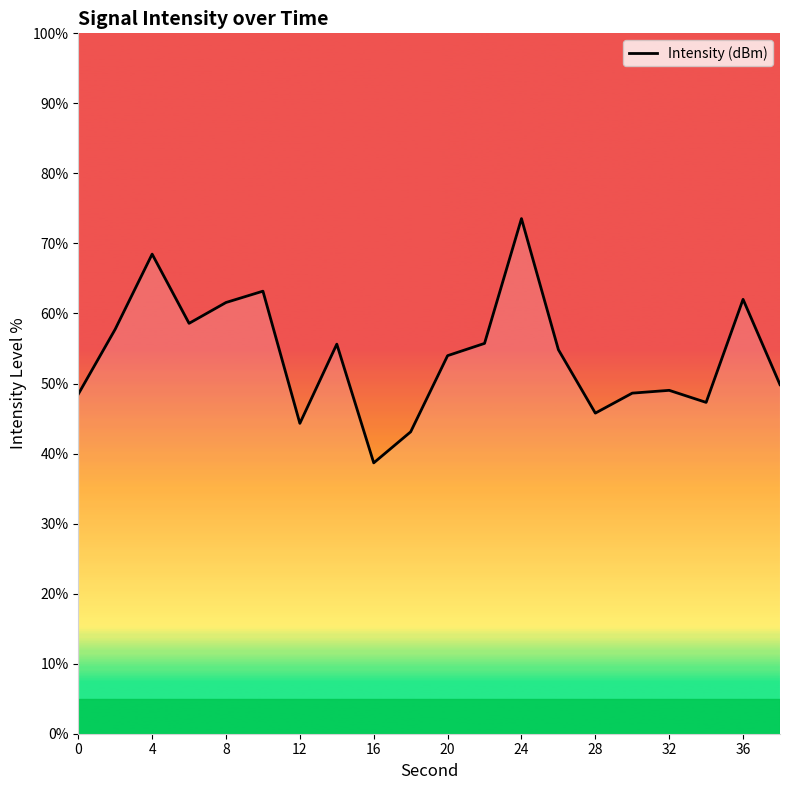

What is the maximum value shown in the chart?

73.5